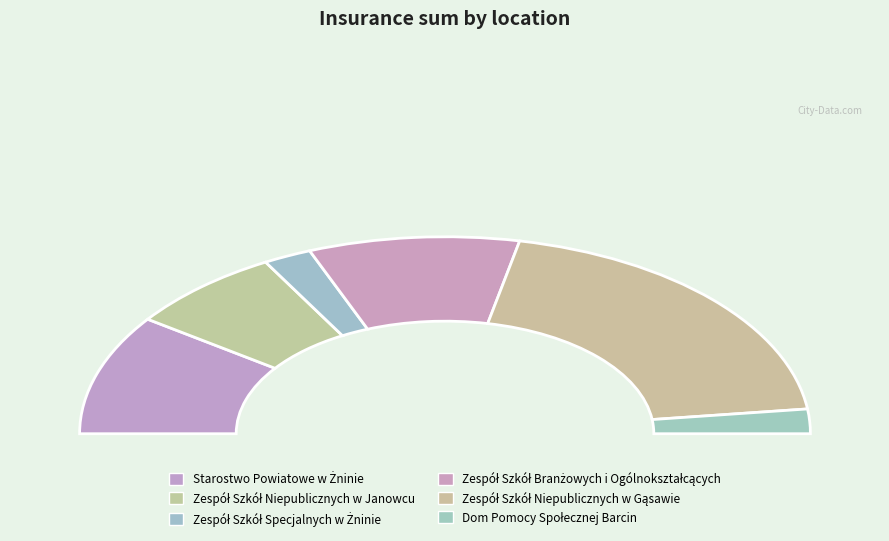

What is the change in value from Starostwo Powiatowe w Żninie to Zespół Szkół Niepublicznych w Gąsawie?

+70707.4